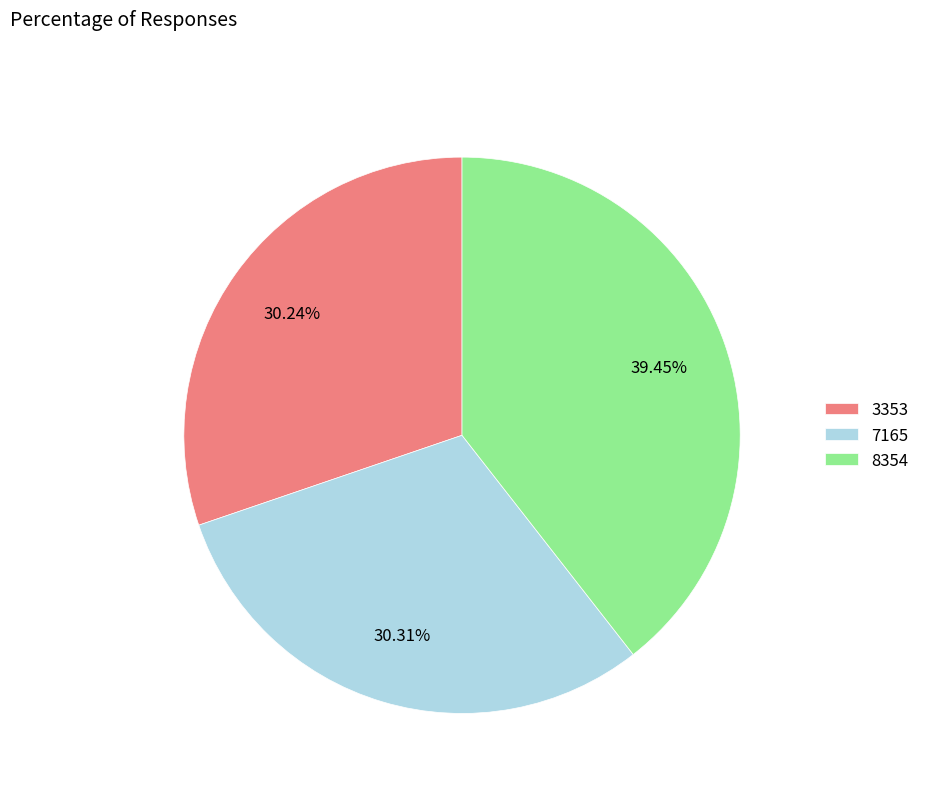

Combined, do 3353 and 8354 account for over 50%?

Yes